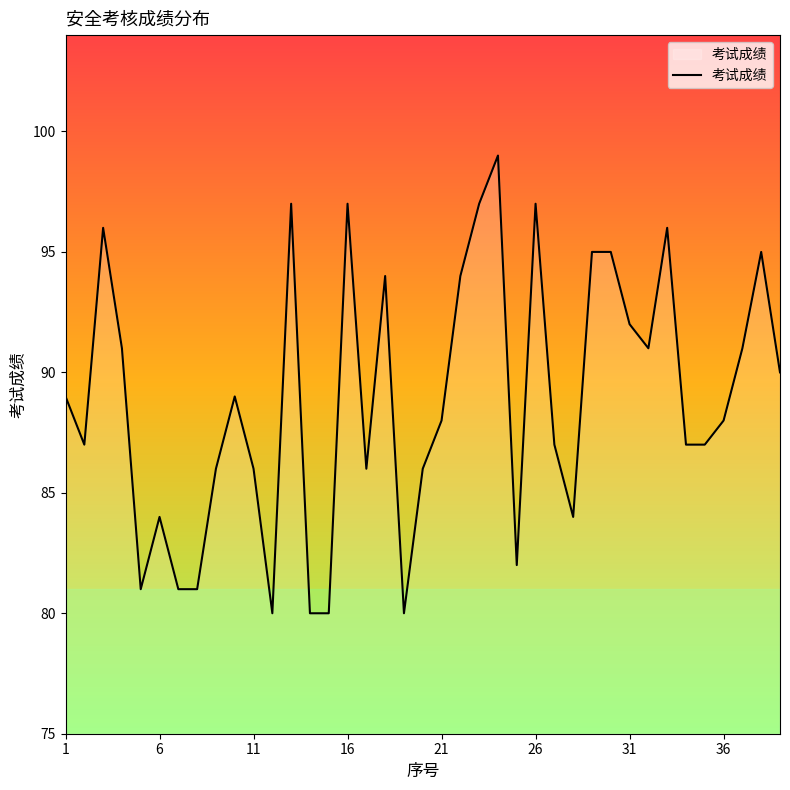

What is the difference between the maximum and minimum values?

19